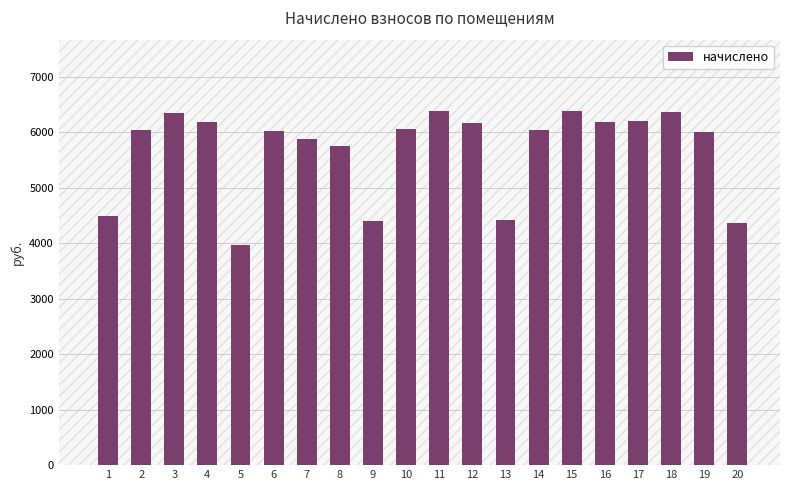

Is it true that the value at 19 is 1532.1?

False